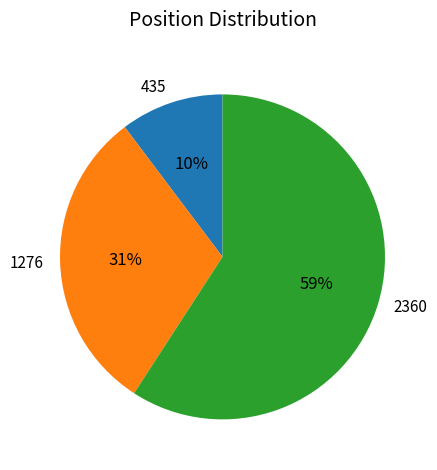

Between 1276 and 2360, which is larger?

2360